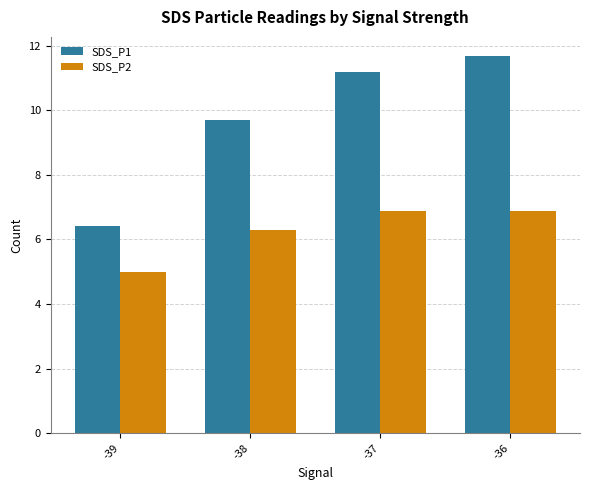

What is the minimum value shown in the chart?

5.0